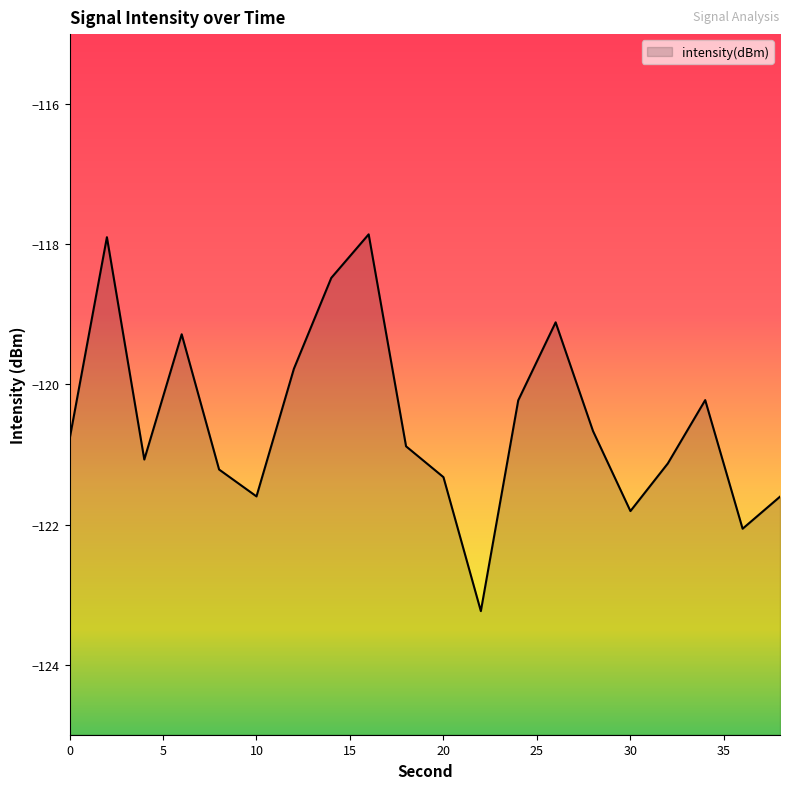

Reading left to right, list all the values displayed in this chart.

0=-120.8	2=-117.9	4=-121.1	6=-119.3	8=-121.2	10=-121.6	12=-119.8	14=-118.5	16=-117.9	18=-120.9	20=-121.3	22=-123.2	24=-120.2	26=-119.1	28=-120.7	30=-121.8	32=-121.1	34=-120.2	36=-122.1	38=-121.6